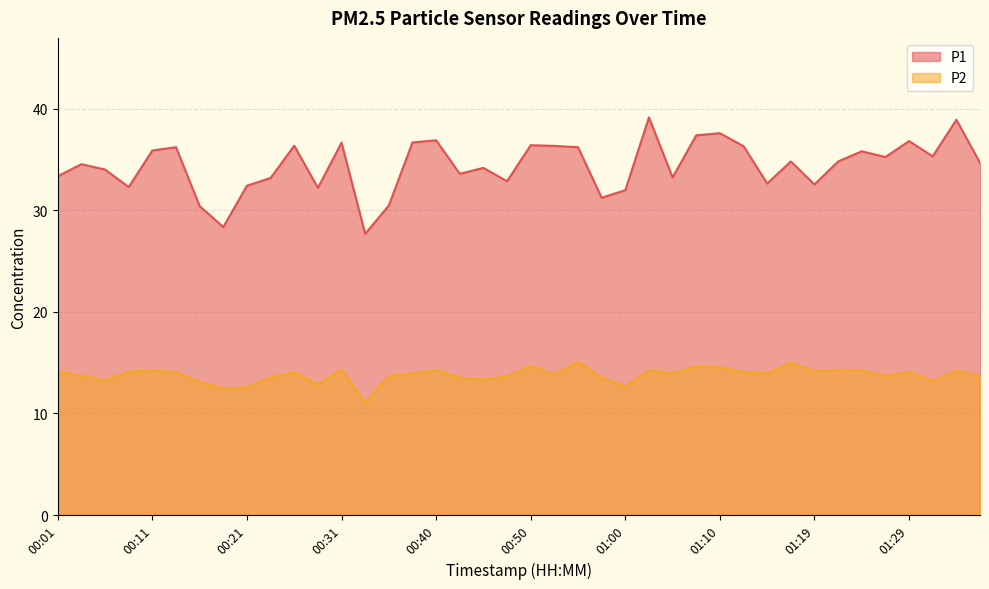

The value of P2 at 01:36 is 5.3. True or false?

False